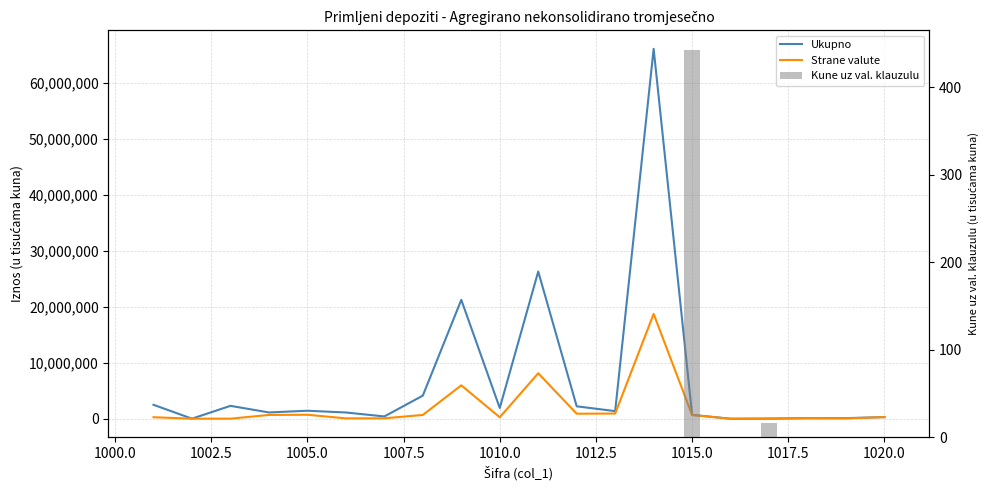

What is the difference between the maximum and second lowest values in the Ukupno series?

66097488